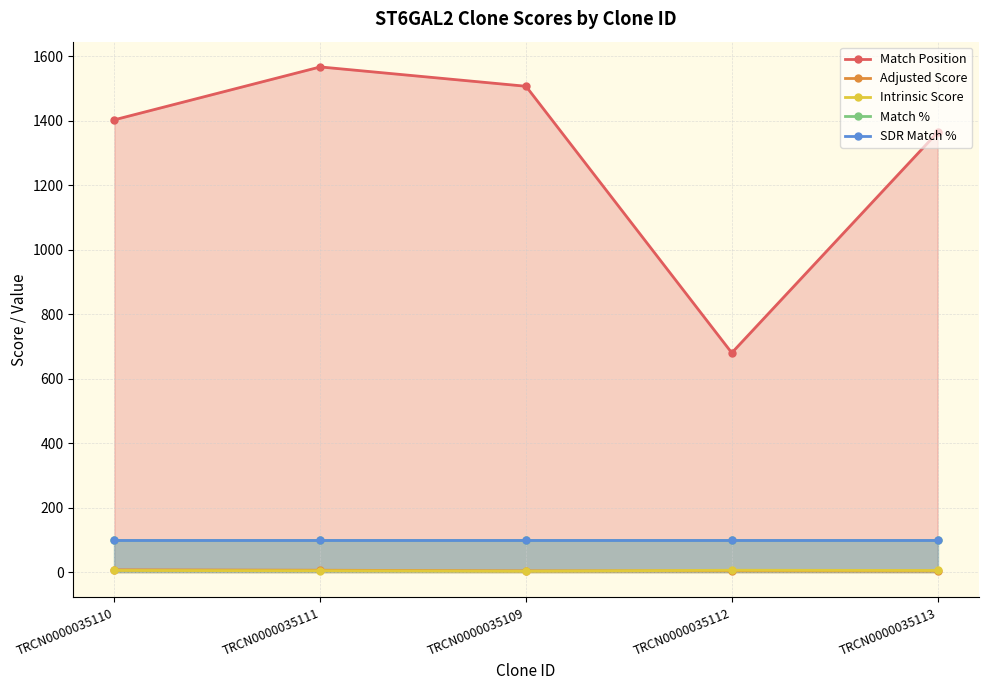

The value of SDR Match % at TRCN0000035110 is 100.0. True or false?

True